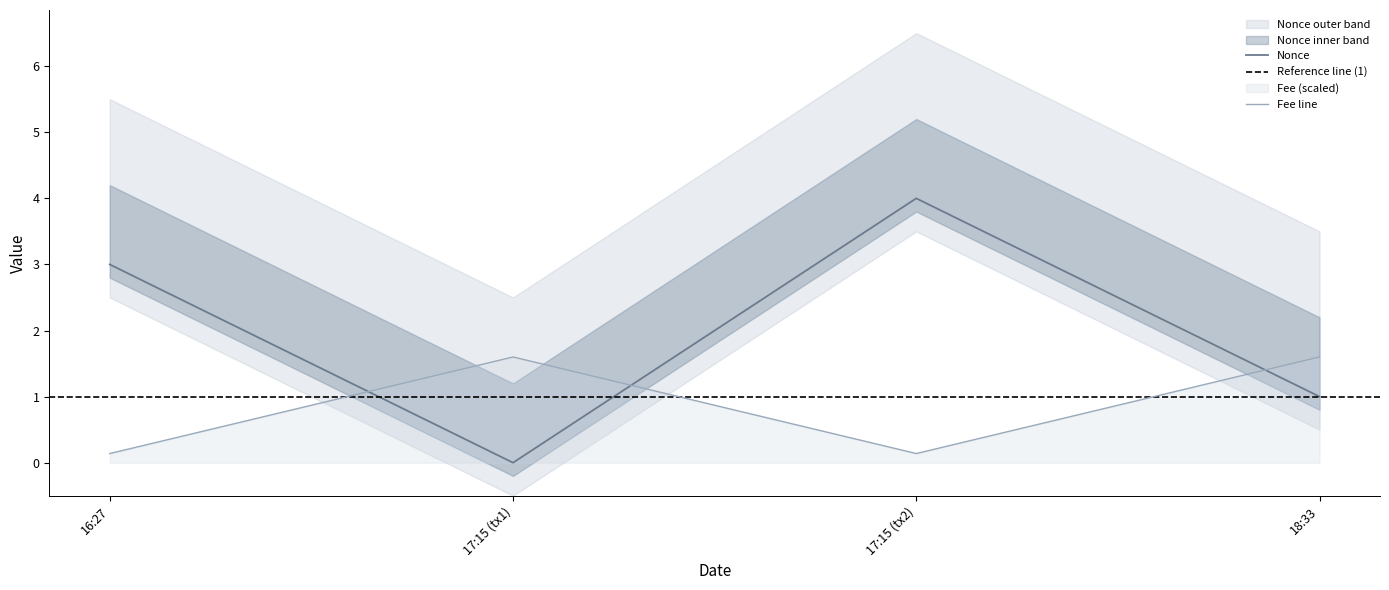

In Nonce, how many points are lower than both neighbors (excluding endpoints)?

1